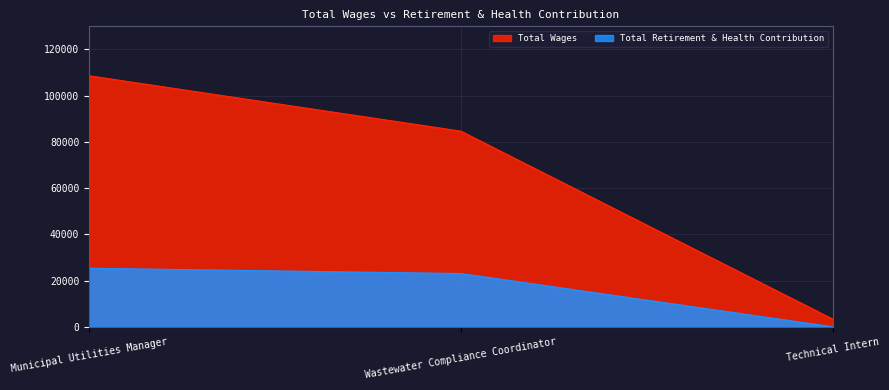

What is the maximum value for Total Wages?

108616